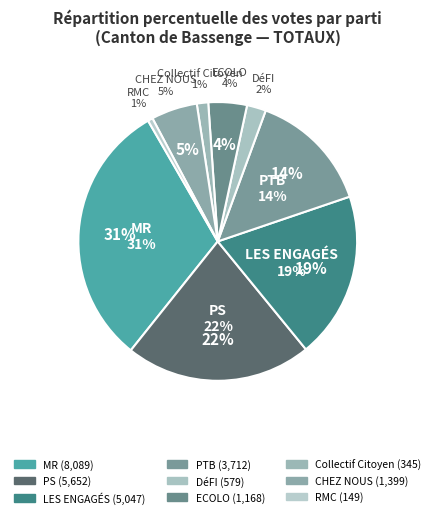

Combined, do CHEZ NOUS and PTB account for over 50%?

No